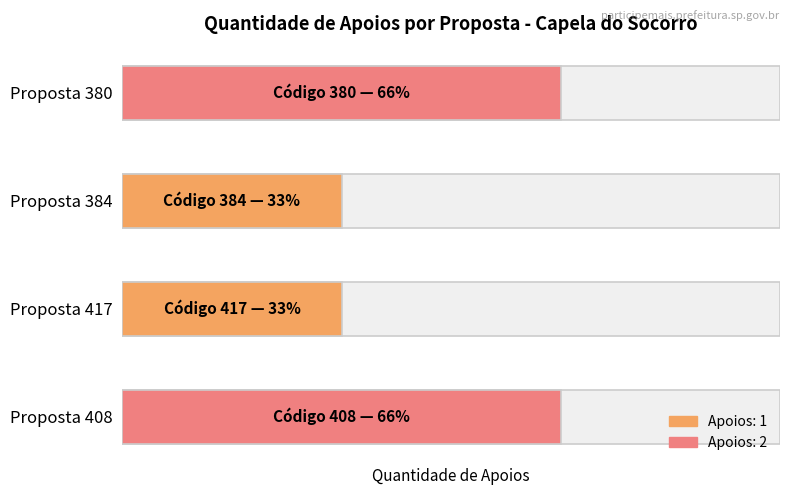

What is the difference between the maximum and minimum values?

1